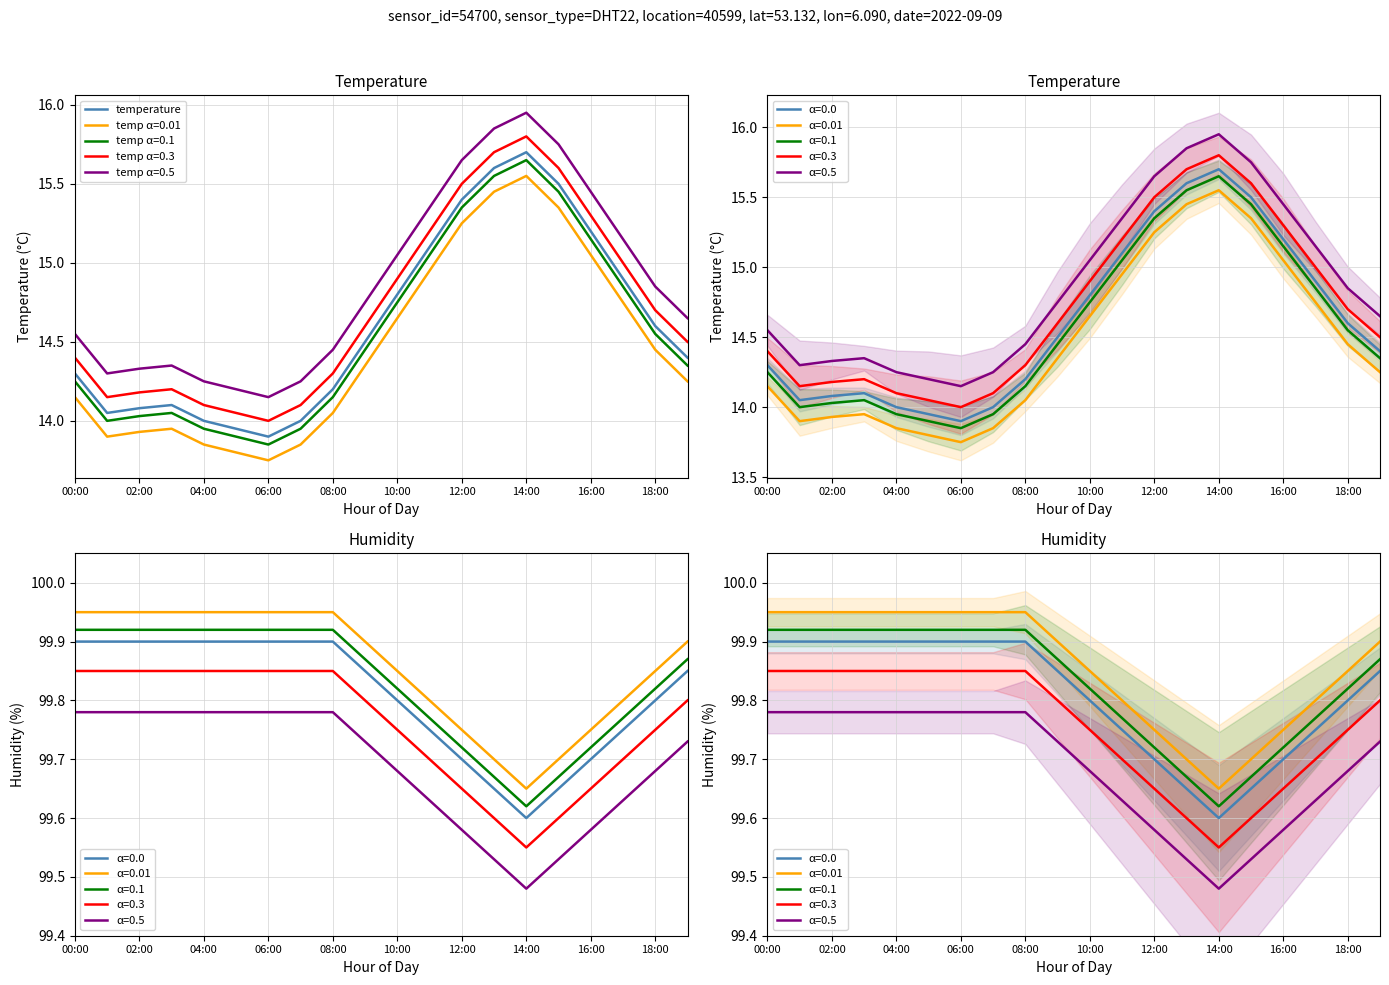

The value of temp α=0.1 at 10:00 is 7.5. True or false?

False